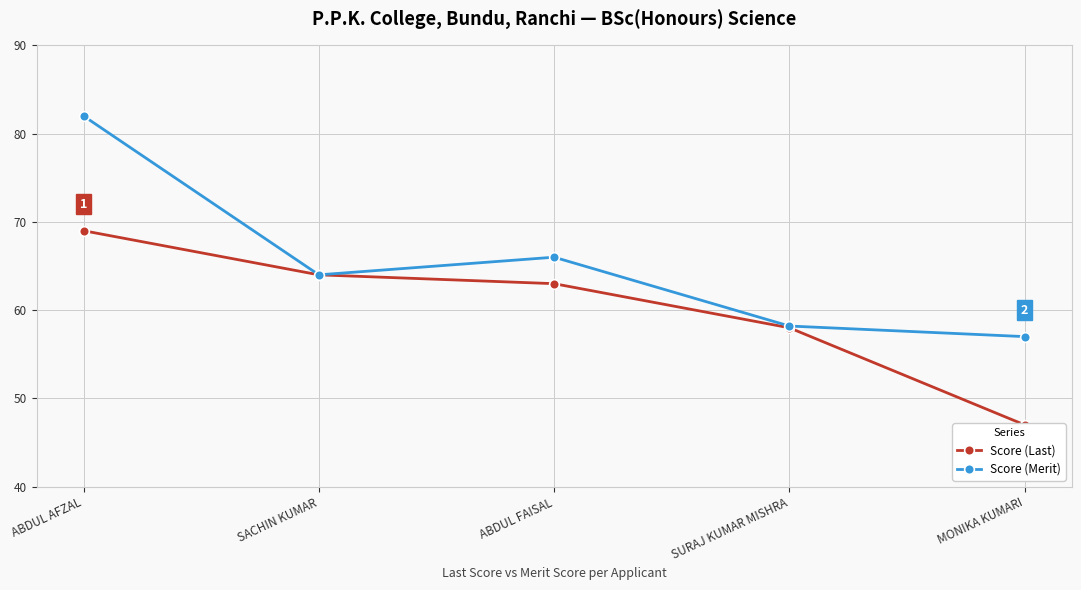

Reading left to right, transcribe all the data shown in this chart.

Score (Last): 69.0	64.0	63.0	58.0	47.0
Score (Merit): 82.0	64.0	66.0	58.2	57.0